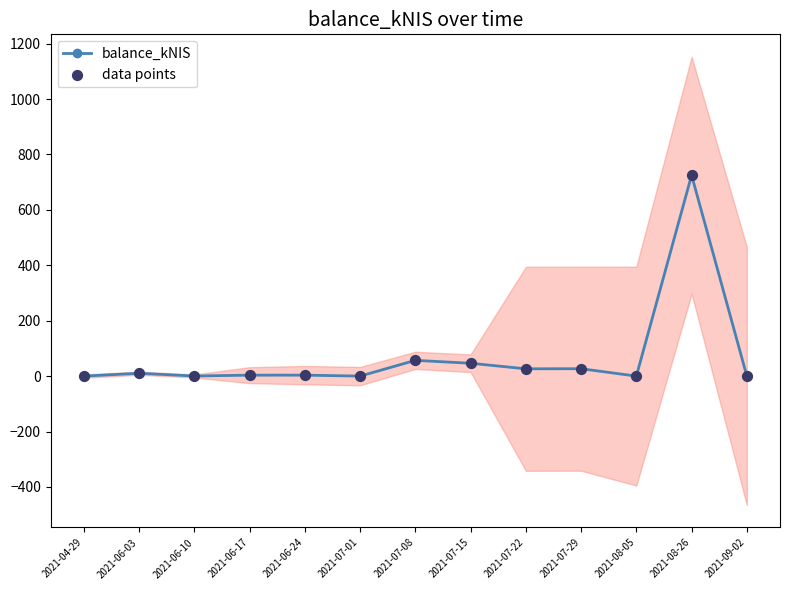

Is the value of balance_kNIS at 2021-04-29 greater than the value of data points at 2021-09-02?

No